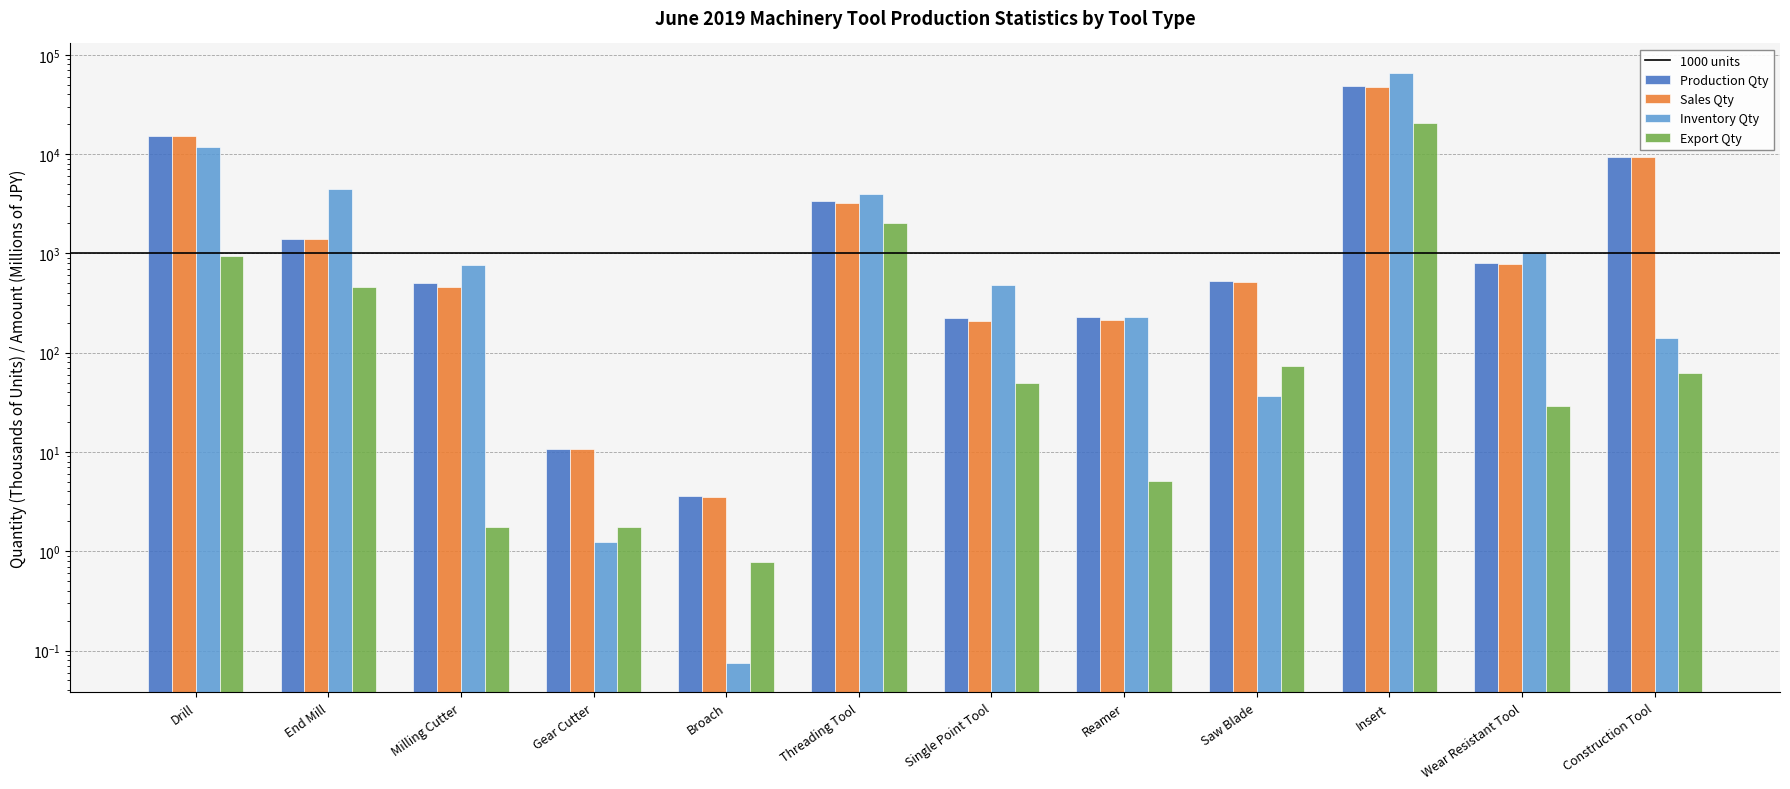

Reading right to left, extract all data points from this chart.

Production Qty: 9311.0	796.5	48436.7	531.2	226.6	222.4	3402.4	3.6	10.8	506.6	1396.9	15034.0
Sales Qty: 9346.3	786.4	47680.7	514.6	211.4	206.0	3194.2	3.5	10.8	457.1	1409.3	15262.1
Inventory Qty: 140.1	1037.1	65619.2	36.9	230.3	484.1	3943.2	0.1	1.2	770.2	4492.0	11677.2
Export Qty: 62.0	28.9	20713.4	73.1	5.1	49.4	2040.3	0.8	1.8	1.7	459.5	943.8